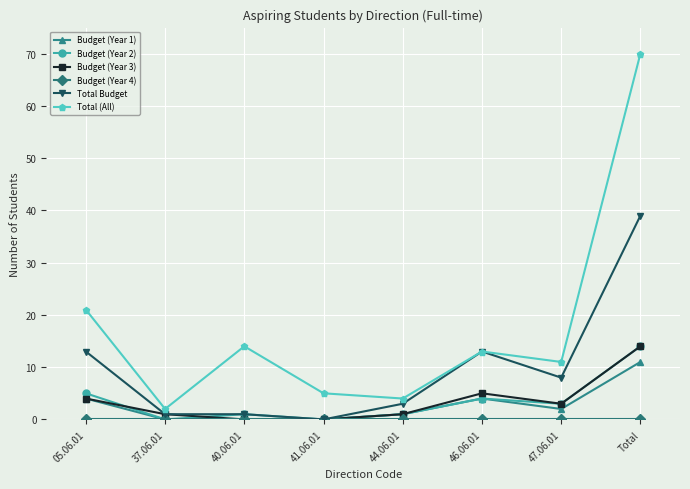

Read the Total (All) value at Total.

70